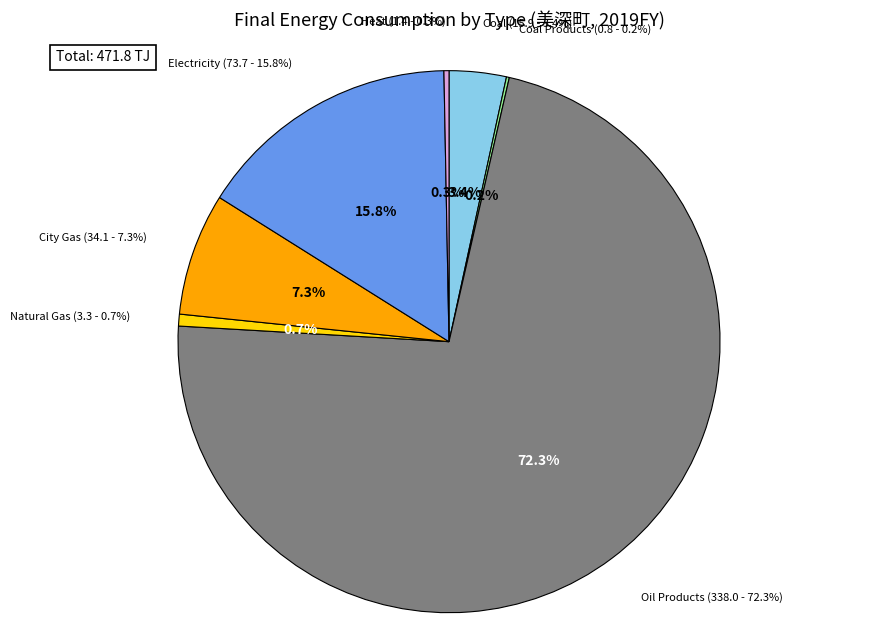

What is the change in value from Oil Products to Electricity?

-264.3